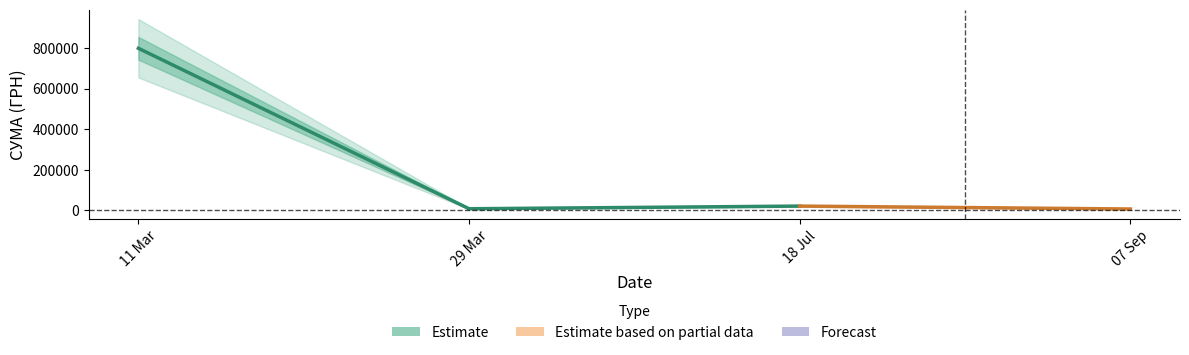

Rank the series at 29.03.2016 from lowest to highest value.

Estimate, Estimate based on partial data, Forecast